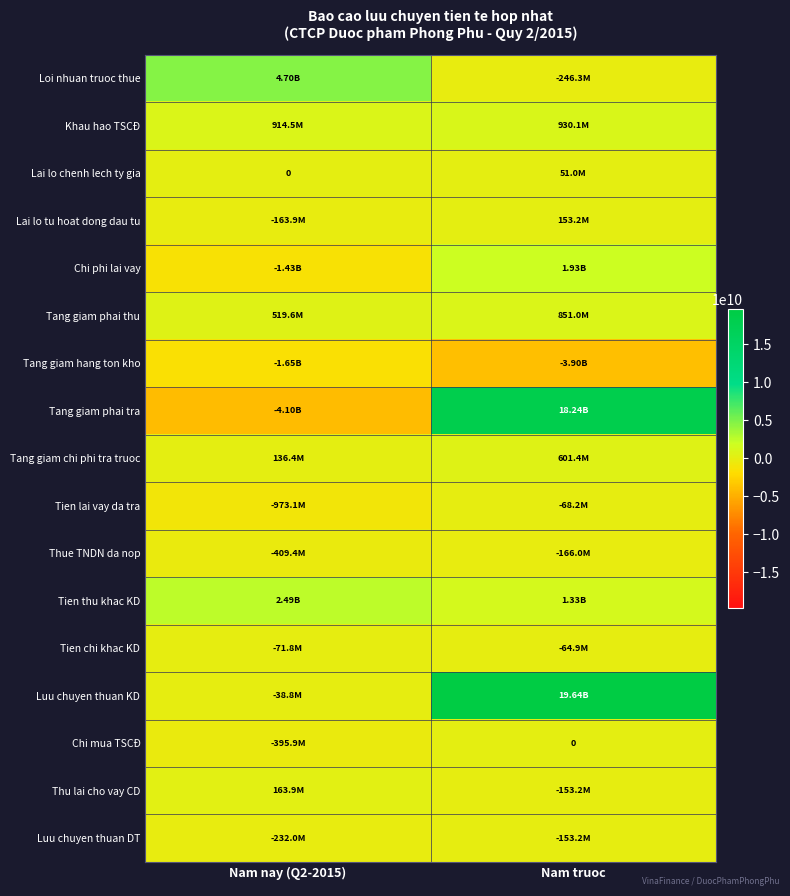

What is the sum of all Thue TNDN da nop values?

-575418325